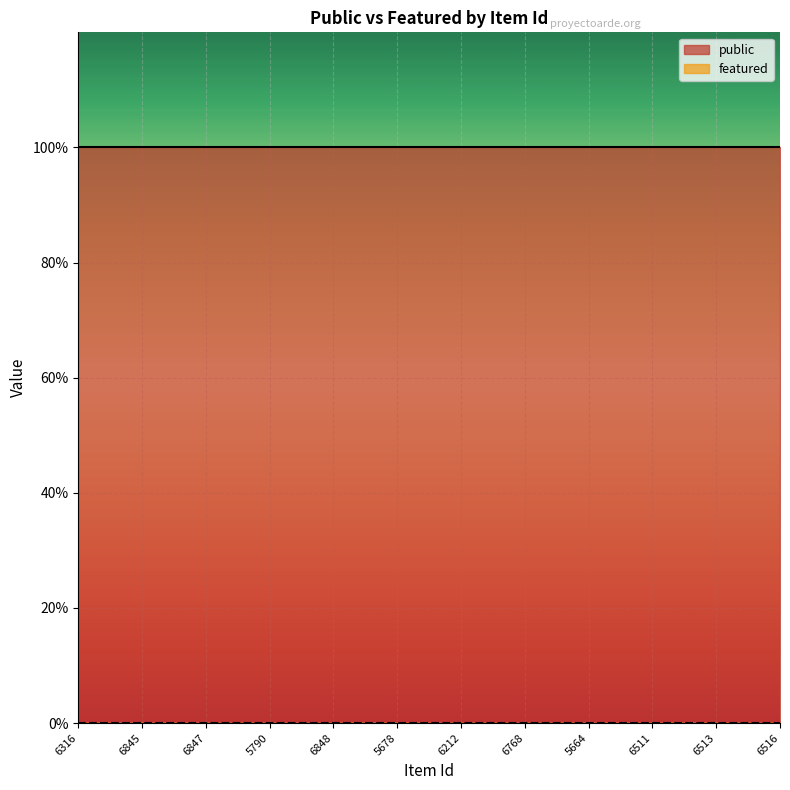

True or false: public and featured cross at least once.

False